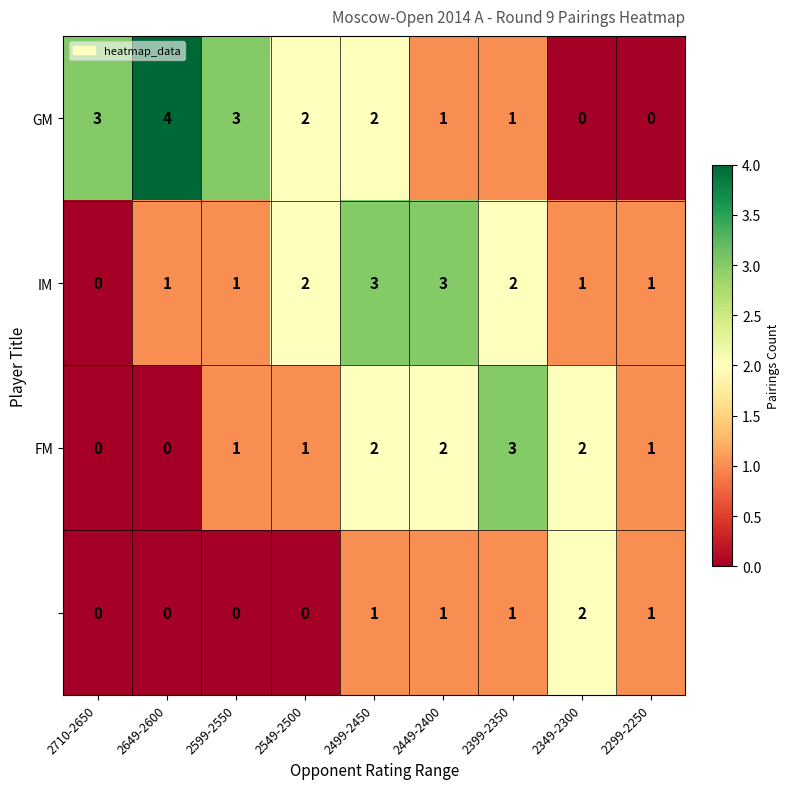

At which category does the chart reach its peak across all series?

2649-2600